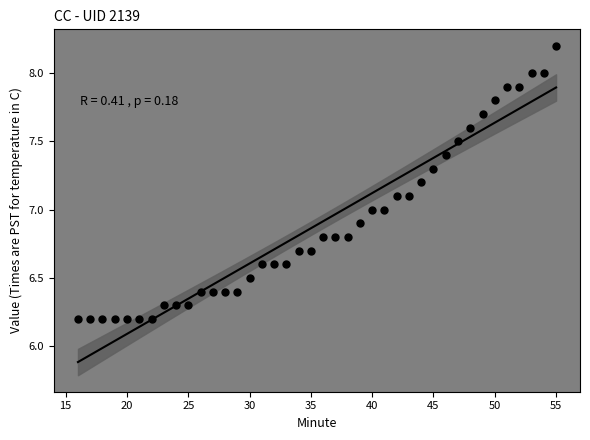

What is the range of Y values (max minus min)?

2.0